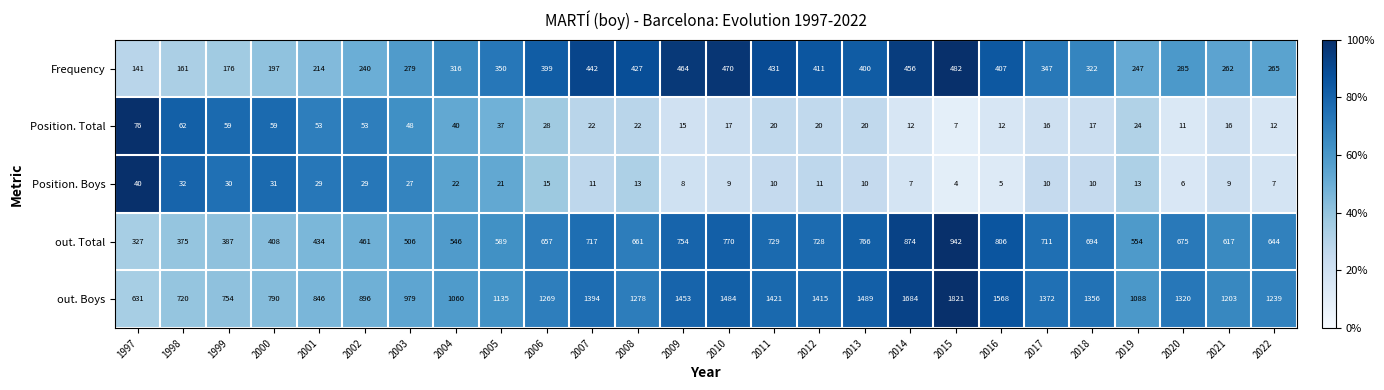

Is it true that Frequency equals 401 at 2002?

False